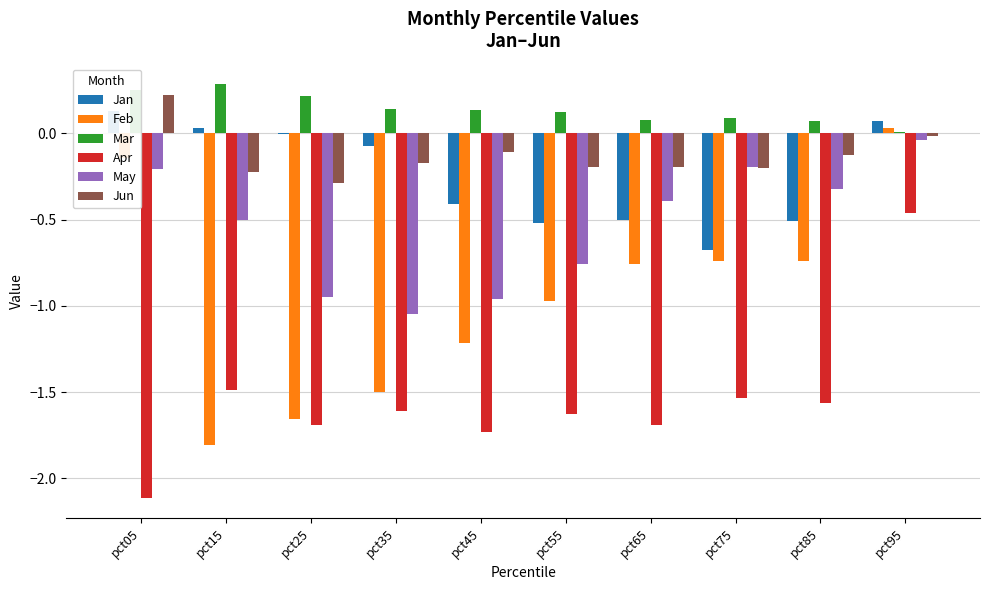

Is it true that Jun equals -0.0 at pct95?

False